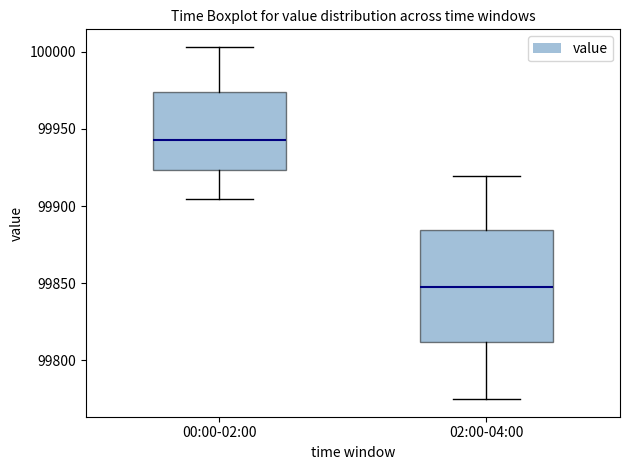

Where is the upper edge of the box for 02:00-04:00 on the y-axis? The values are not printed on the chart, so give them approximately, as read against the axis.

99885